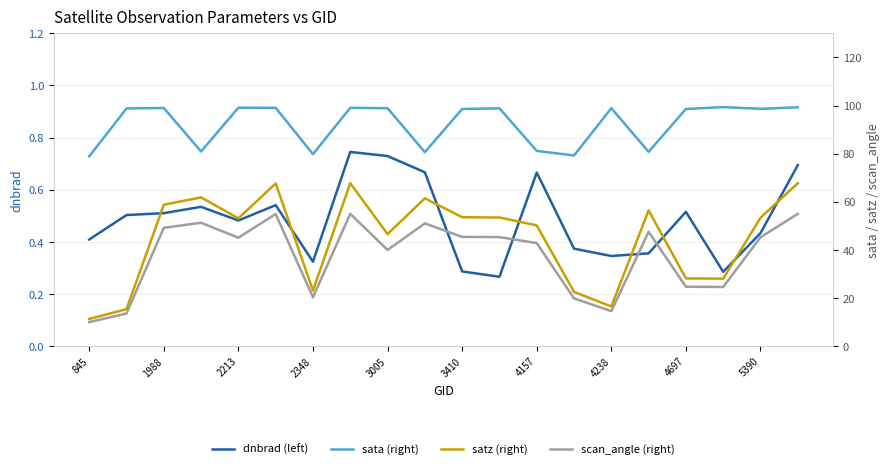

The value of dnbrad (left) at 1988 is 0.5. True or false?

True